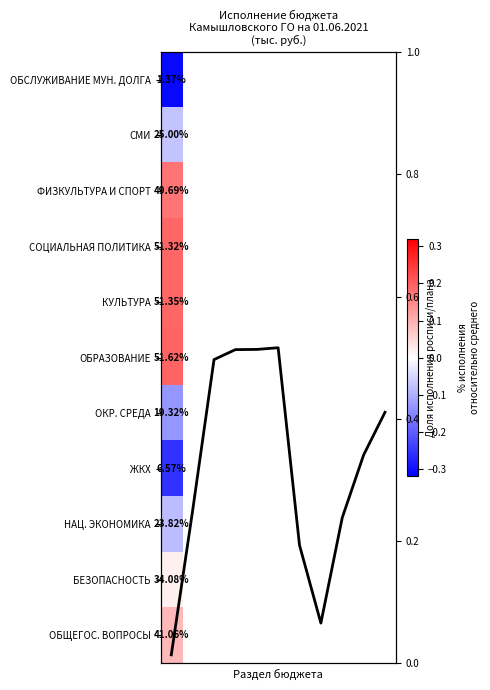

Between 8 and 0, which is larger?

8